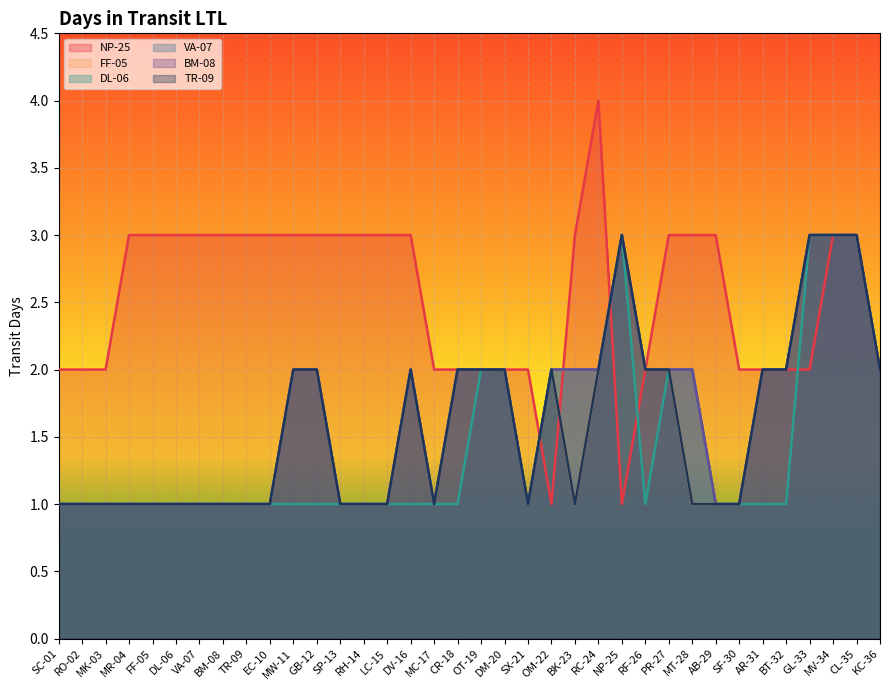

Rank the categories by VA-07 value from highest to lowest.

NP-25, GL-33, MV-34, CL-35, MW-11, GB-12, DV-16, CR-18, OT-19, DM-20, OM-22, BK-23, RC-24, RF-26, PR-27, MT-28, AR-31, BT-32, KC-36, SC-01, RO-02, MK-03, MR-04, FF-05, DL-06, VA-07, BM-08, TR-09, EC-10, SP-13, RH-14, LC-15, MC-17, SX-21, AB-29, SF-30